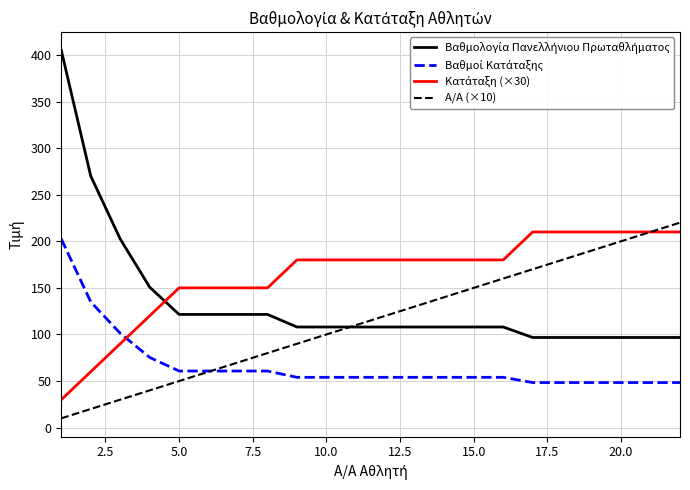

What is the greatest value displayed?

405.0